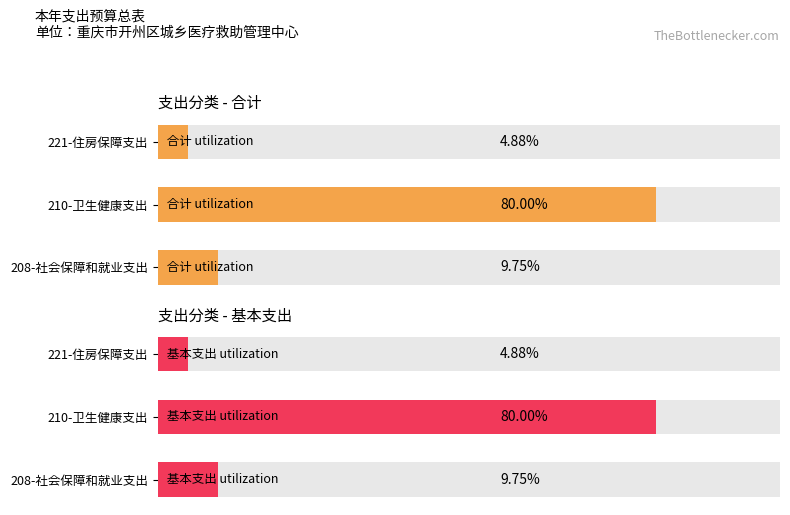

How many values in the 合计 series exceed 9?

2